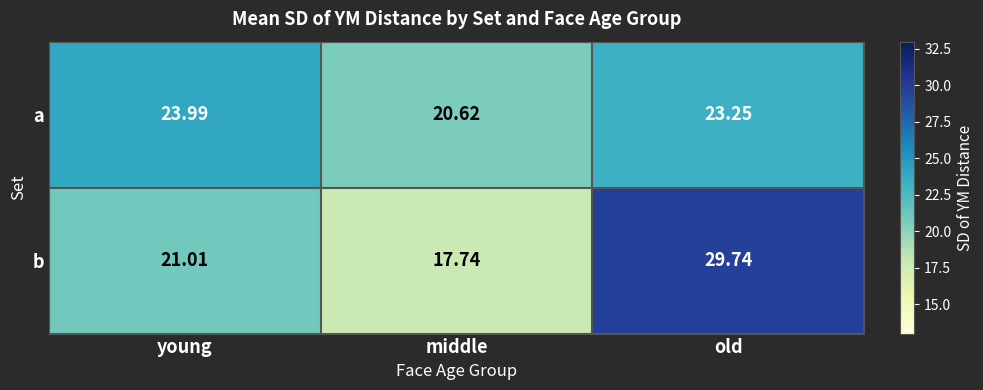

What is the total value across all series at middle?

38.4